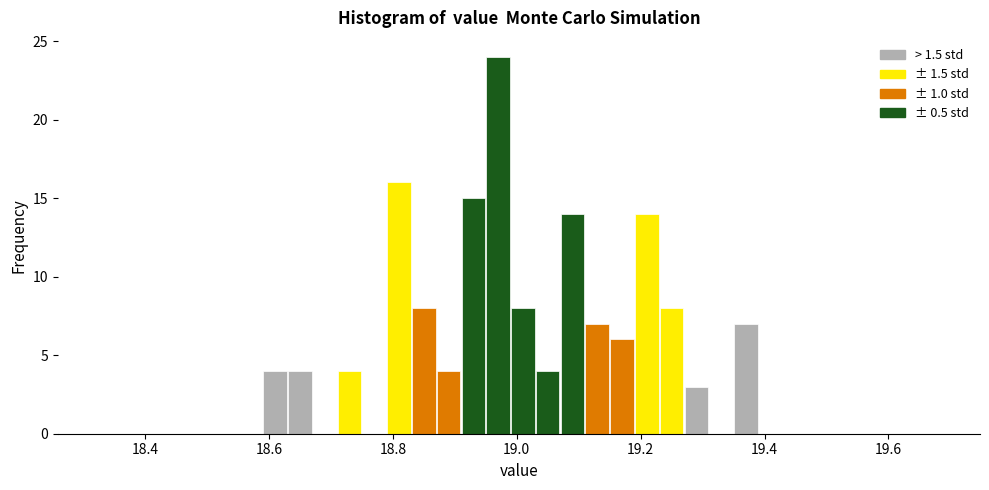

Around what value on the x-axis is the tallest bar? Give the approximate position of its centre, as read against the axis.

18.98